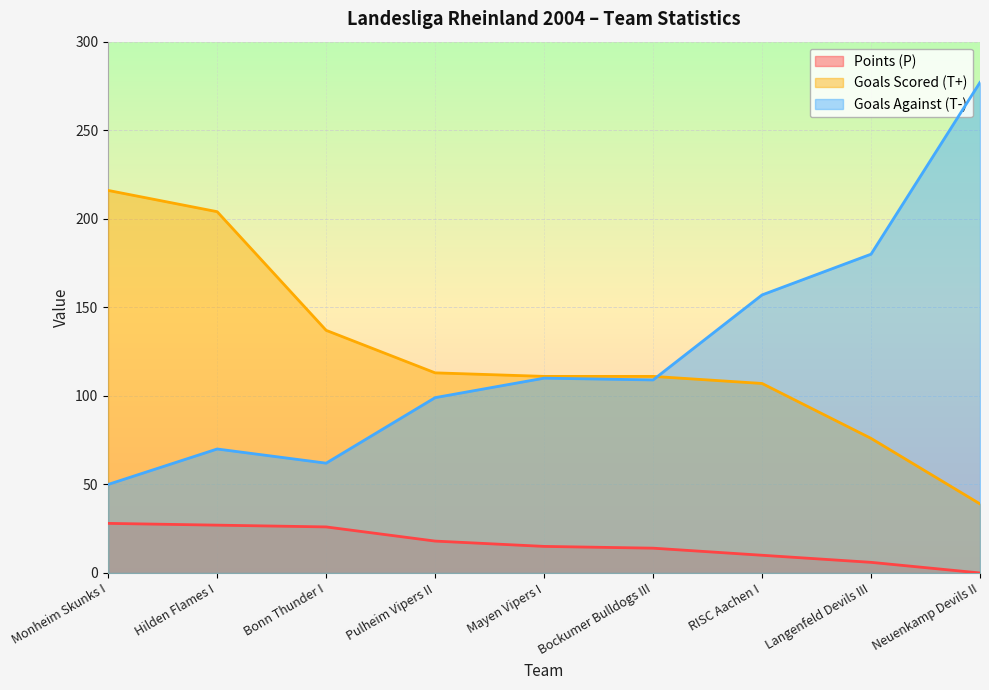

At which category is the sum across all series the highest?

Neuenkamp Devils II